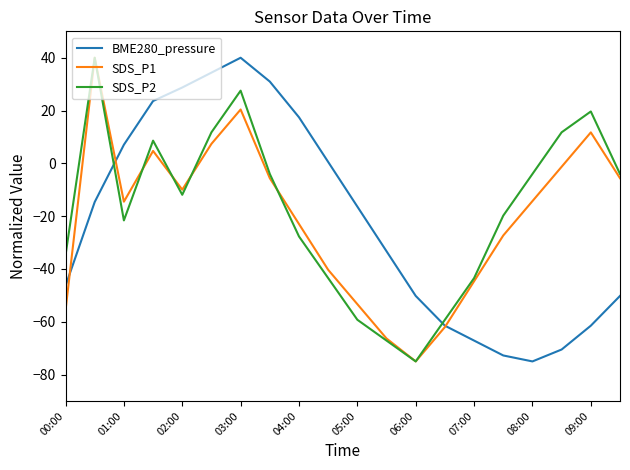

Which series ends up on top after the final intersection of SDS_P2 and BME280_pressure?

SDS_P2